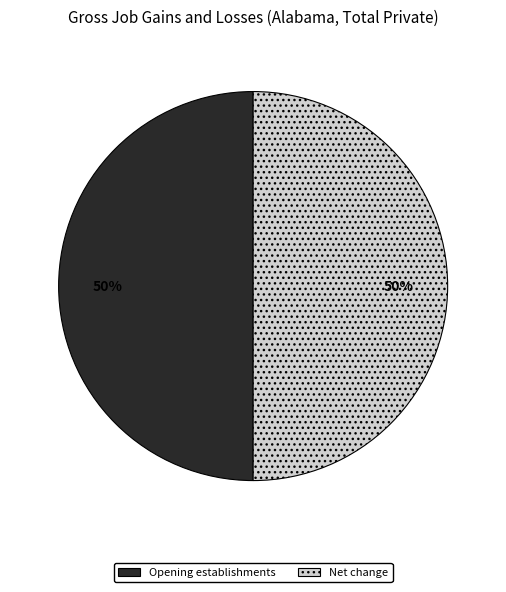

How many slices are in this pie chart?

2